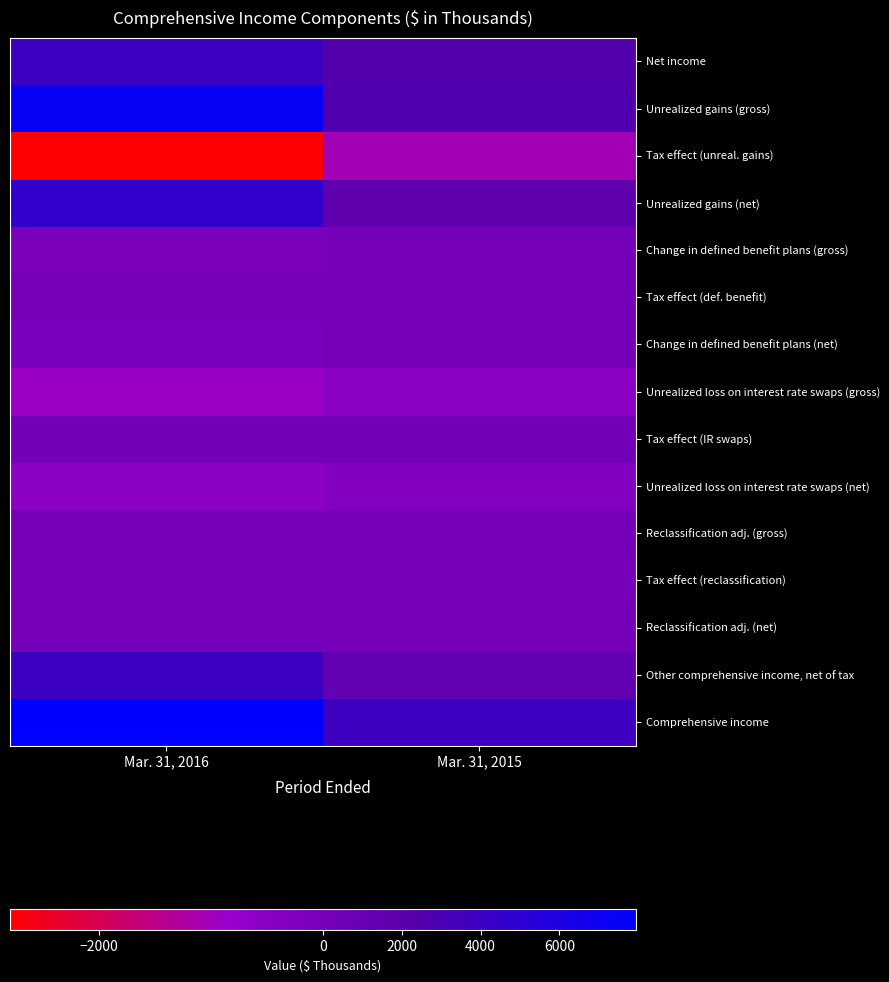

Reading left to right, list all the values displayed in this chart.

Net income: Mar. 31, 2016=3914	Mar. 31, 2015=2519
Unrealized gains (gross): Mar. 31, 2016=7426	Mar. 31, 2015=2688
Tax effect (unreal. gains): Mar. 31, 2016=-2792	Mar. 31, 2015=-1028
Unrealized gains (net): Mar. 31, 2016=4634	Mar. 31, 2015=1660
Change in defined benefit plans (gross): Mar. 31, 2016=-86	Mar. 31, 2015=0
Tax effect (def. benefit): Mar. 31, 2016=32	Mar. 31, 2015=0
Change in defined benefit plans (net): Mar. 31, 2016=-54	Mar. 31, 2015=0
Unrealized loss on interest rate swaps (gross): Mar. 31, 2016=-883	Mar. 31, 2015=-523
Tax effect (IR swaps): Mar. 31, 2016=332	Mar. 31, 2015=200
Unrealized loss on interest rate swaps (net): Mar. 31, 2016=-551	Mar. 31, 2015=-323
Reclassification adj. (gross): Mar. 31, 2016=3	Mar. 31, 2015=3
Tax effect (reclassification): Mar. 31, 2016=-1	Mar. 31, 2015=-1
Reclassification adj. (net): Mar. 31, 2016=2	Mar. 31, 2015=2
Other comprehensive income, net of tax: Mar. 31, 2016=4031	Mar. 31, 2015=1339
Comprehensive income: Mar. 31, 2016=7945	Mar. 31, 2015=3858